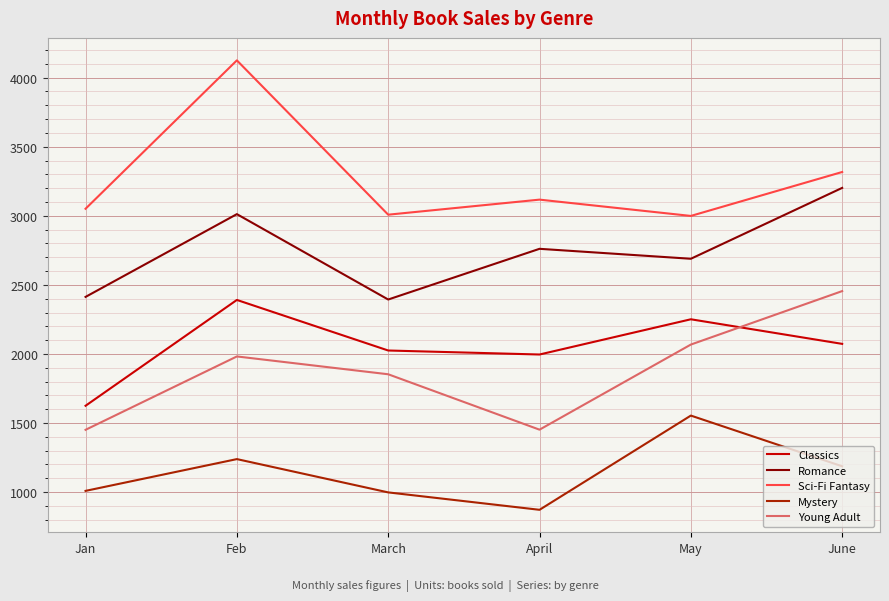

True or false: Classics and Sci-Fi Fantasy cross at least once.

False